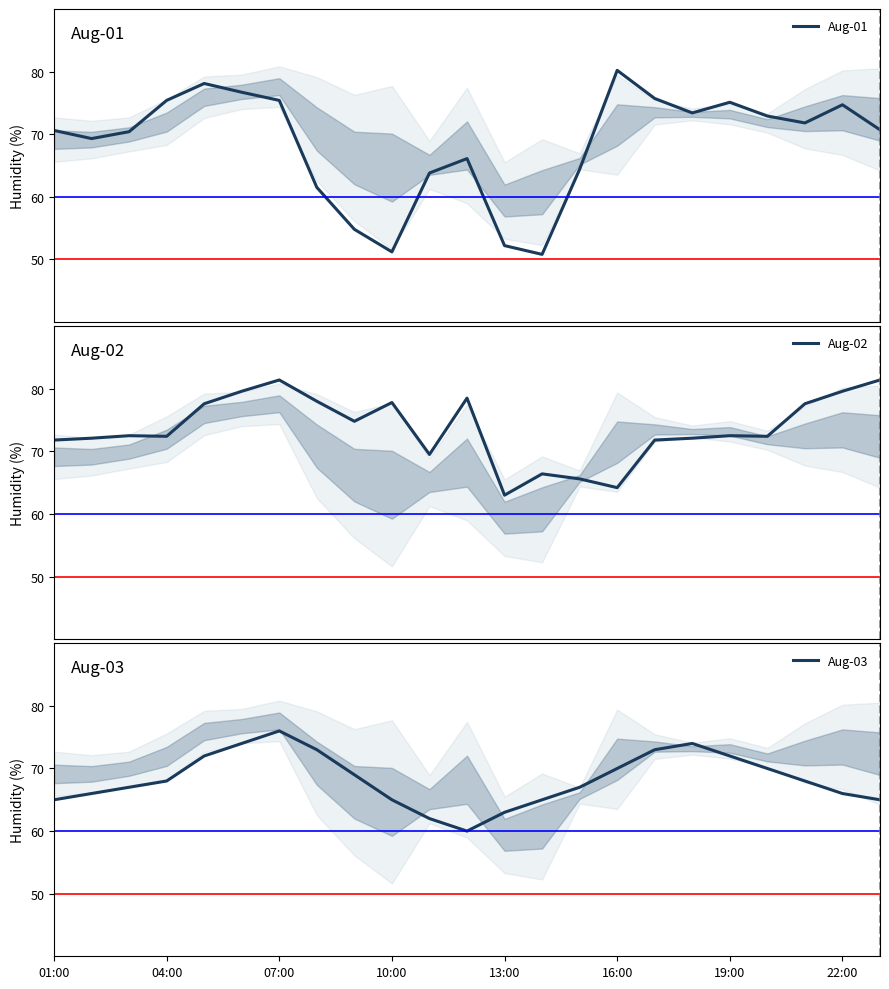

What are all the series names shown in the legend?

Aug-01, Aug-02, Aug-03